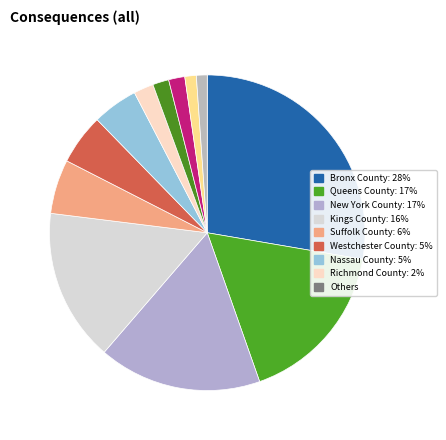

Count the number of slices in the pie.

12